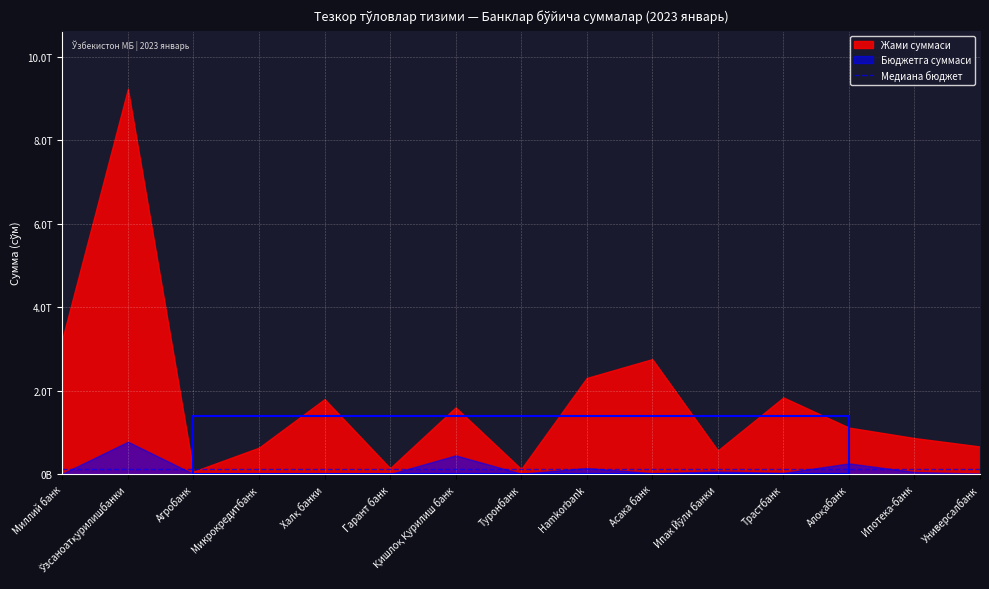

Which series has the largest range (max minus min)?

Жами суммаси